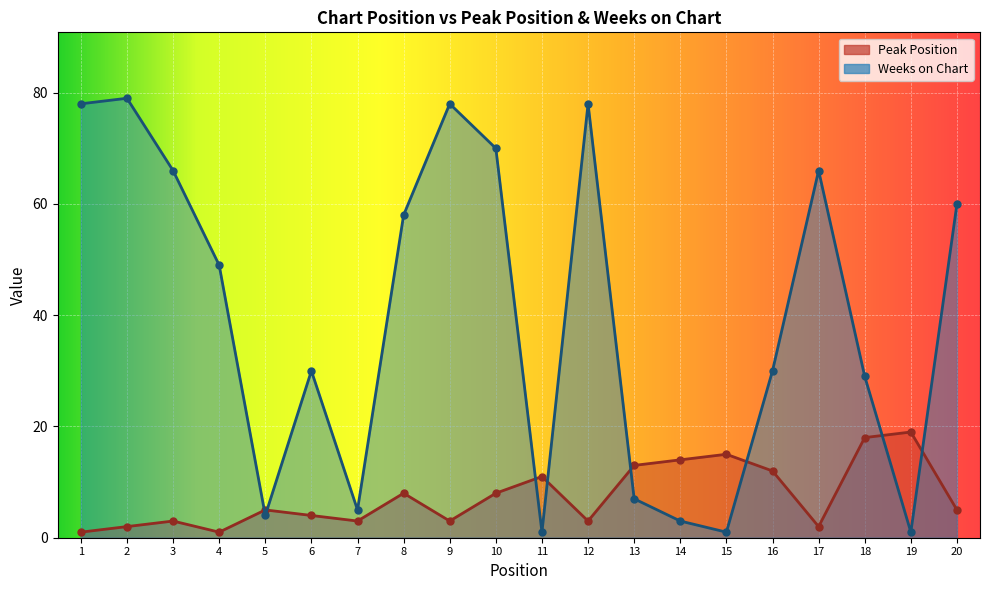

How many series are shown in this chart?

2